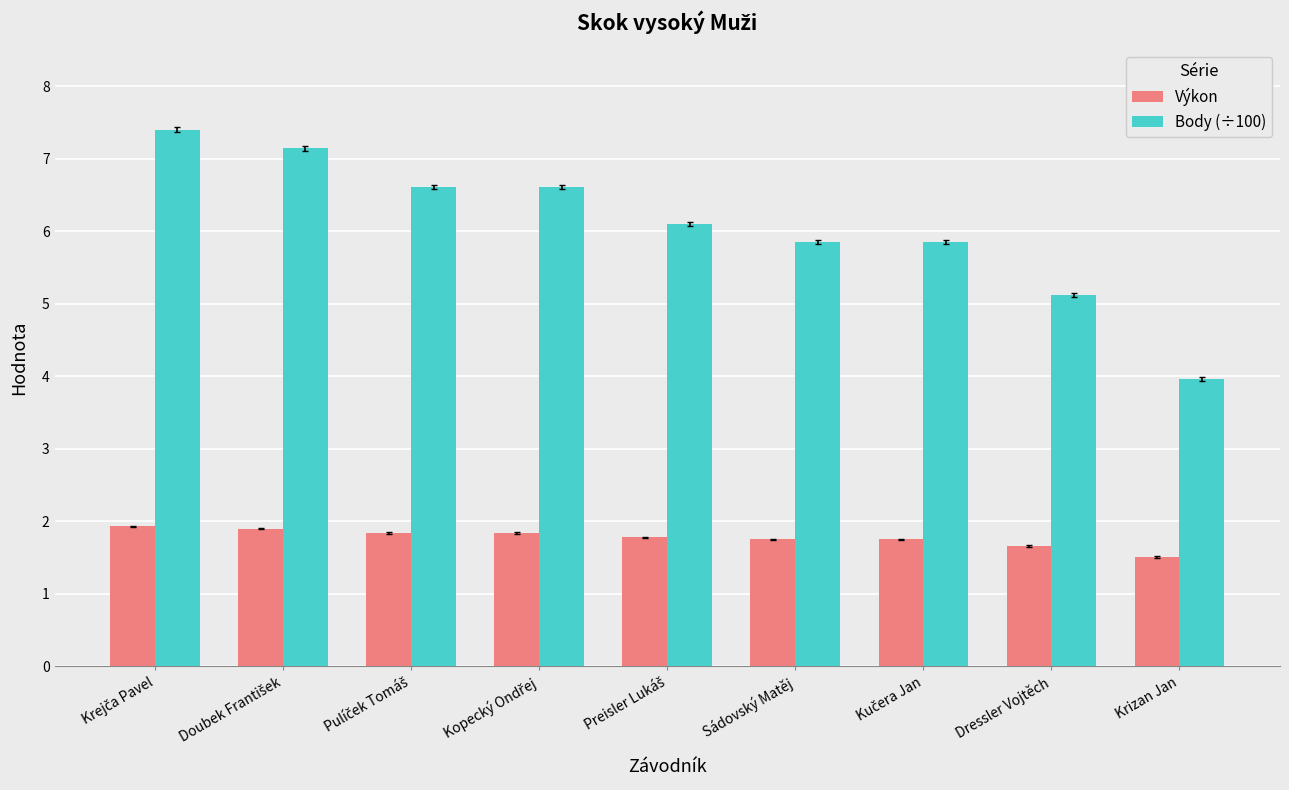

Rank the series by their maximum value, from highest to lowest.

Body (÷100), Výkon